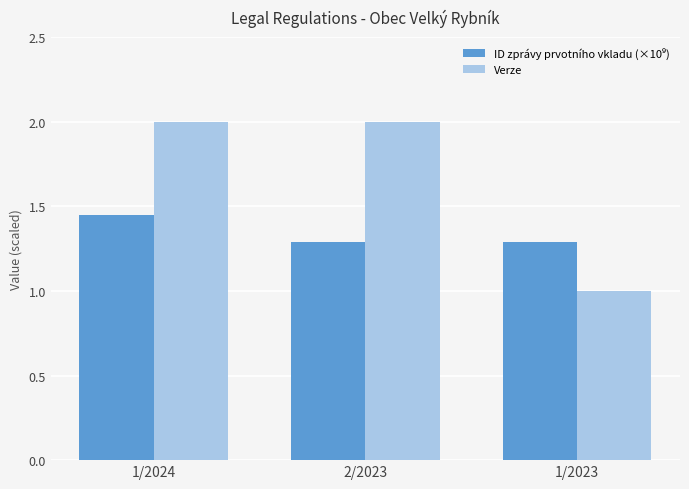

At which category is the sum across all series the highest?

1/2024